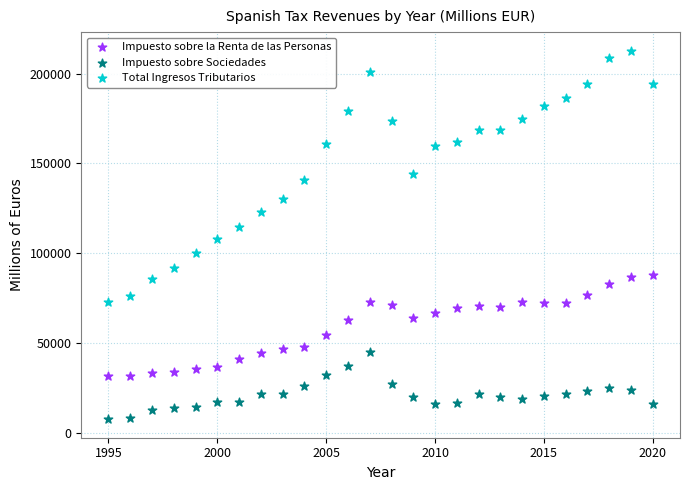

Across all data points, what is the range of X values (max minus min)?

25.0